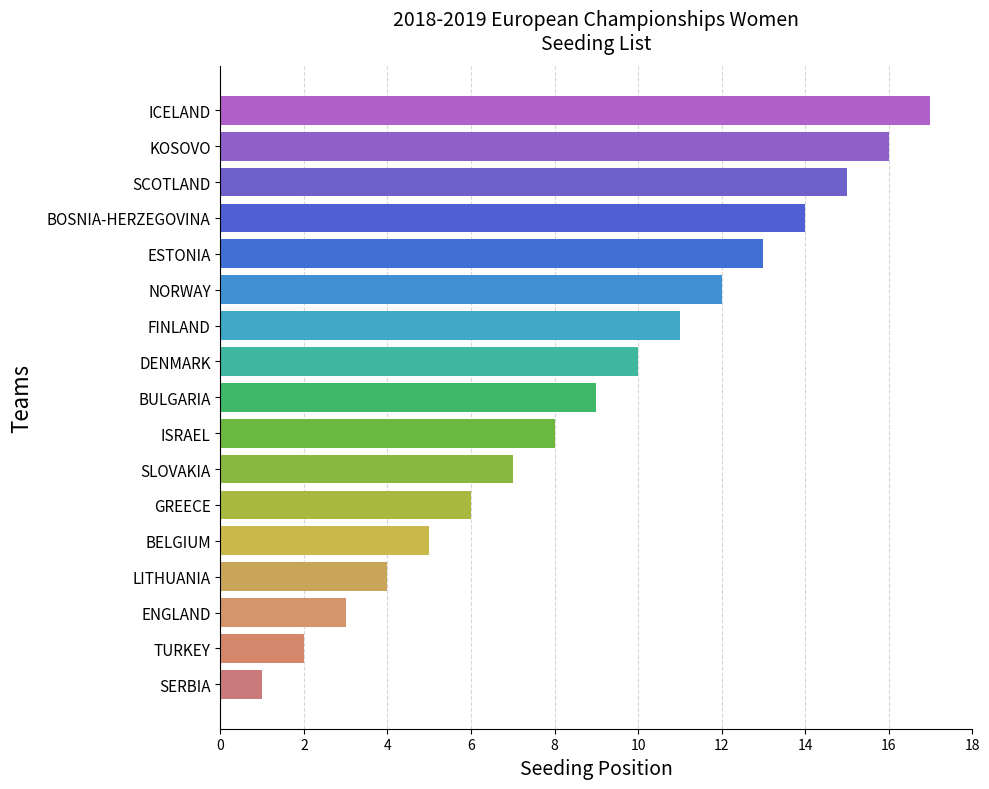

How many bars are there in total?

17